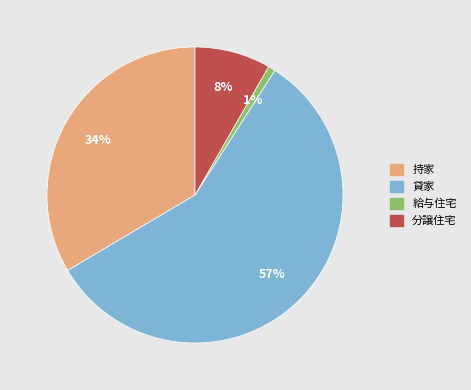

What is the largest slice in the pie chart?

貸家